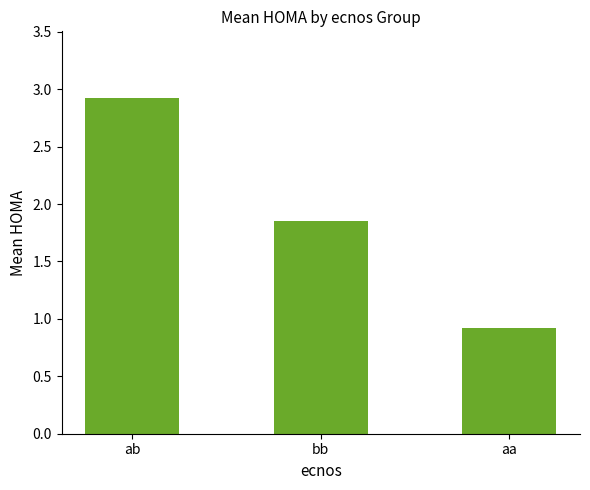

Where is the data nearest to the value 1?

aa